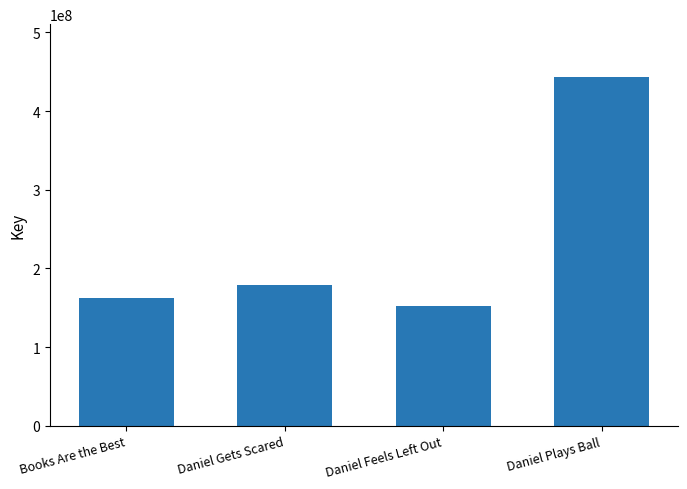

Rank the categories by value from highest to lowest.

Daniel Plays Ball, Daniel Gets Scared, Books Are the Best, Daniel Feels Left Out